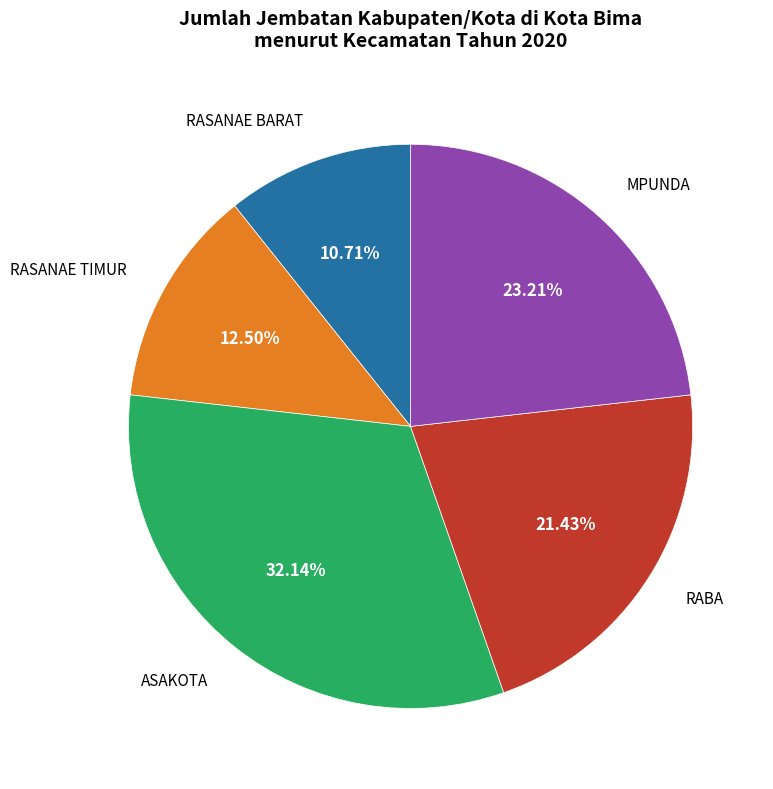

How many segments does this pie chart have?

5